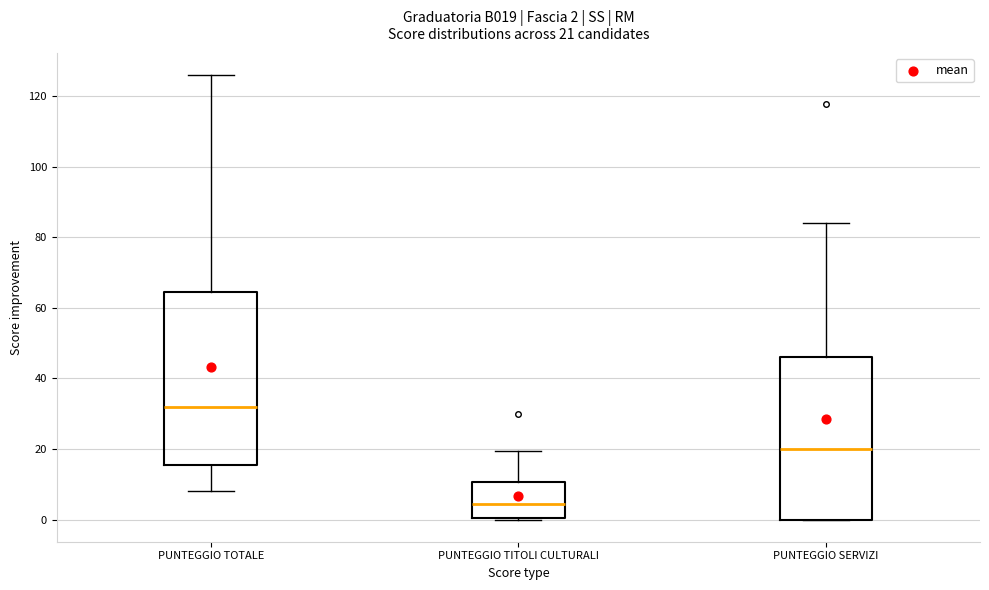

Which box is the tallest, from its lower edge to its upper edge?

PUNTEGGIO TOTALE